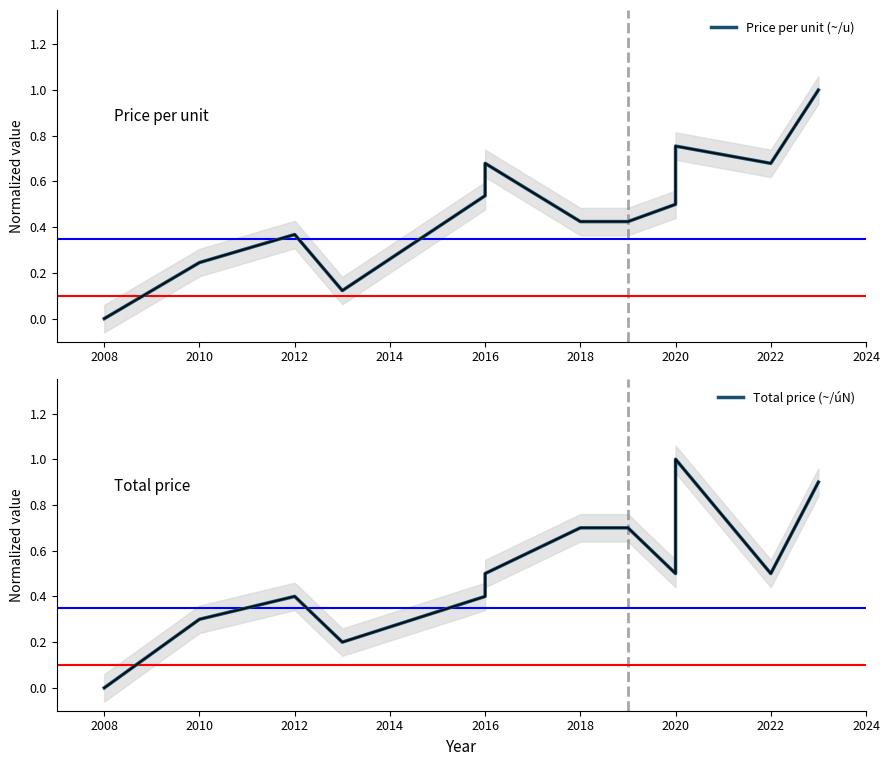

What is the highest value of the Total price (~/úN) series?

1.0